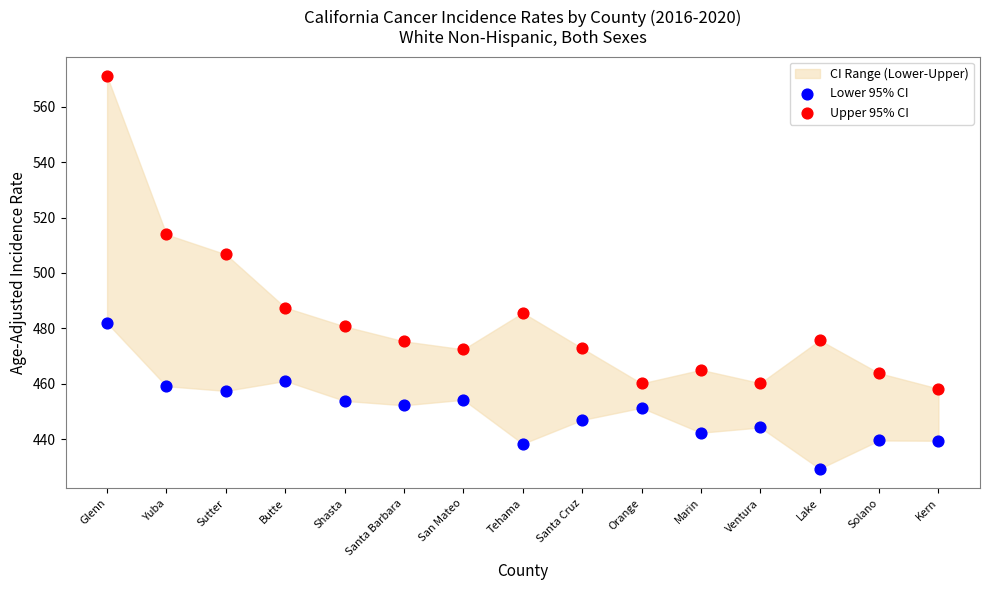

Which series contains the lowest Y value?

Lower 95% CI